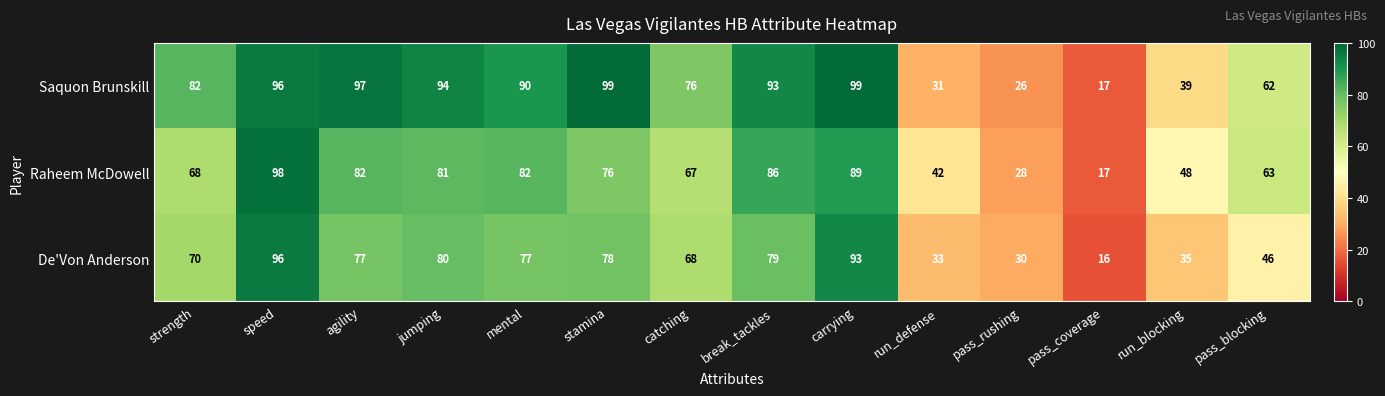

True or false: Saquon Brunskill has a value of 94 at jumping.

True